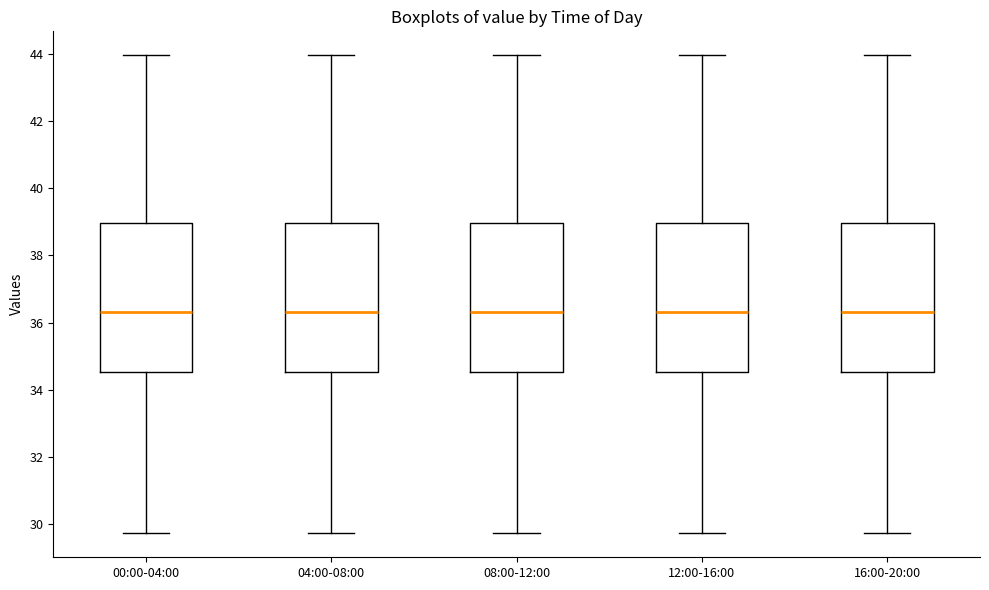

Where is the upper edge of the box for 08:00-12:00 on the y-axis? The values are not printed on the chart, so give them approximately, as read against the axis.

39.0